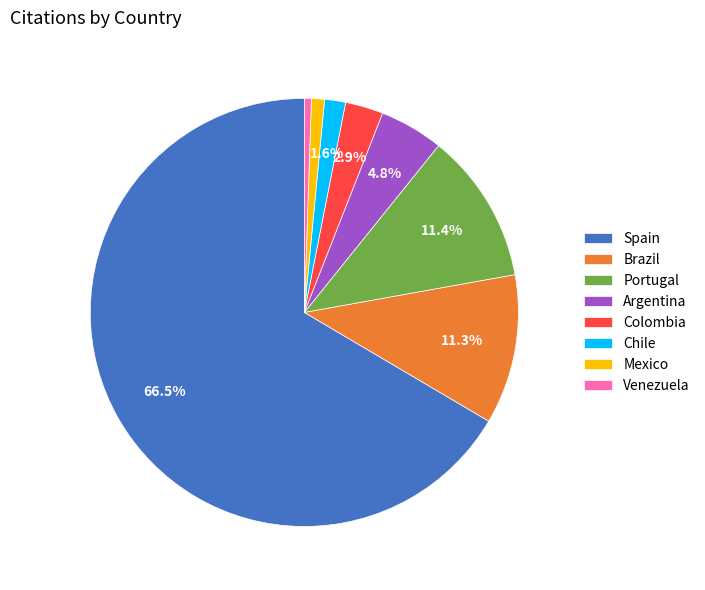

Does any single category account for the majority?

Yes